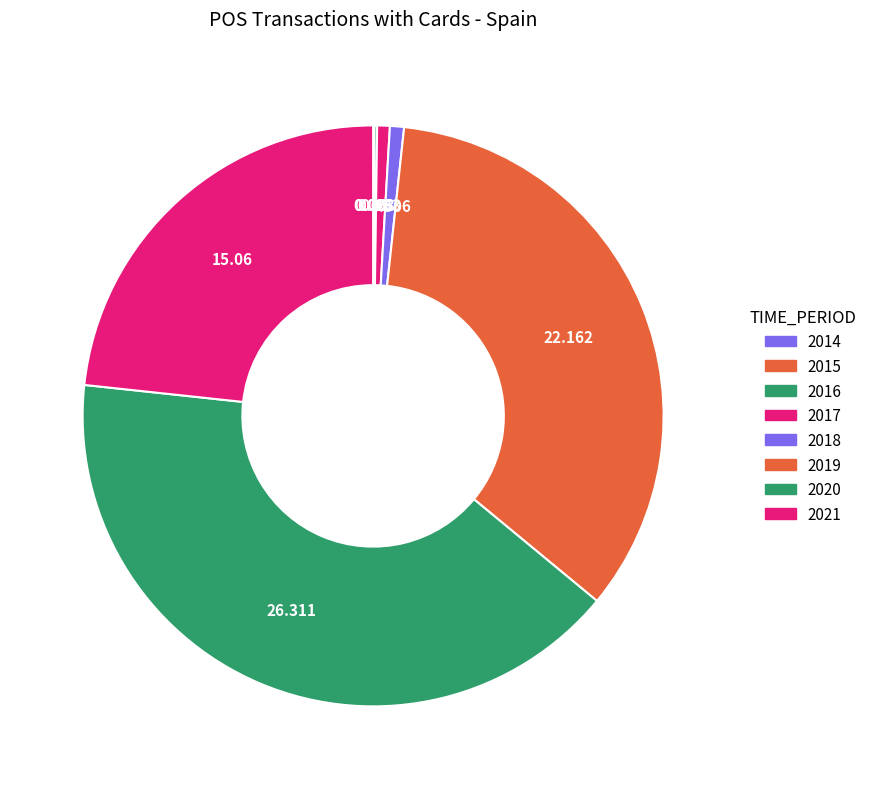

What is the change in value from 2015 to 2019?

+22.1